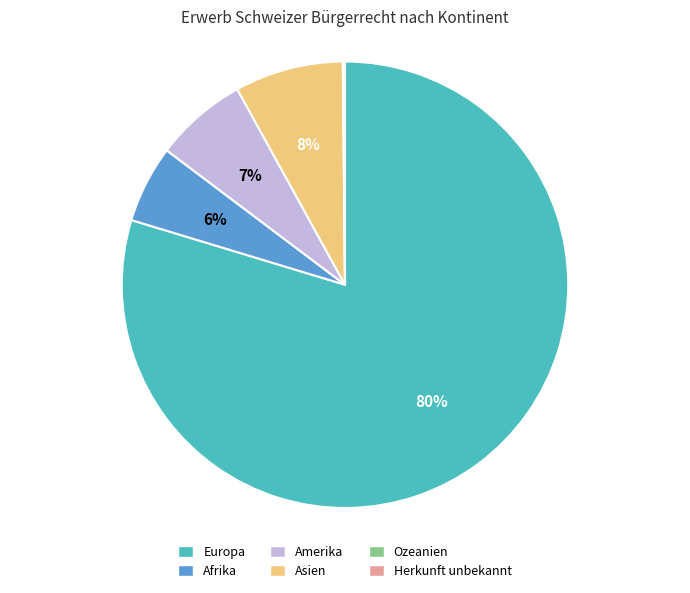

To the nearest percent, what is the average slice percentage?

17%